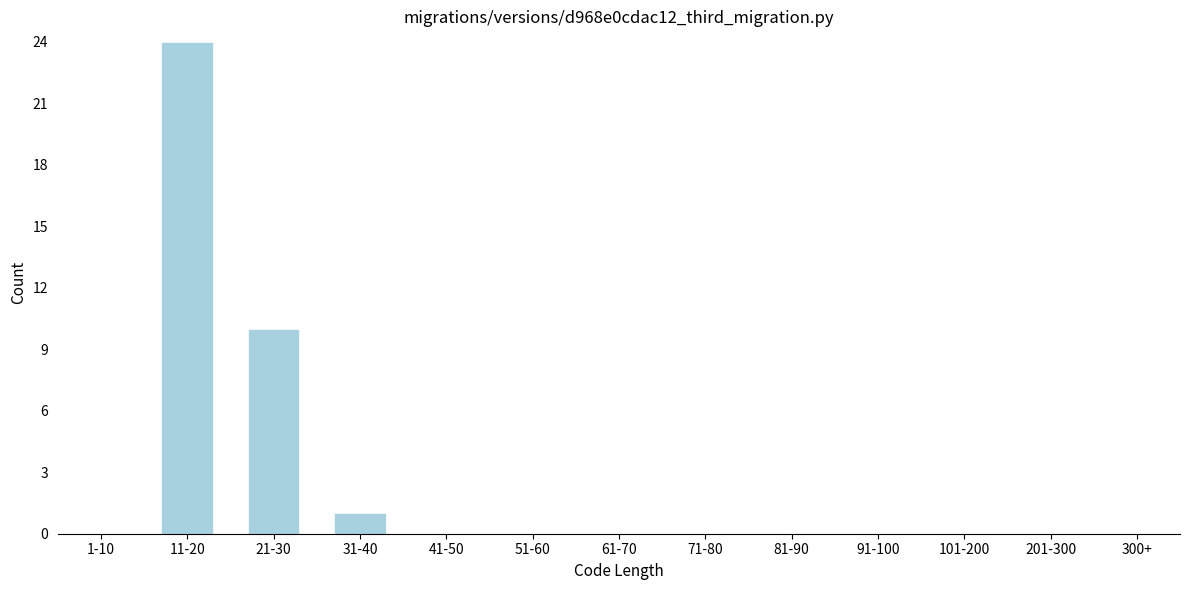

Reading left to right, what are all the values shown in this chart?

1-10=0	11-20=24	21-30=10	31-40=1	41-50=0	51-60=0	61-70=0	71-80=0	81-90=0	91-100=0	101-200=0	201-300=0	300+=0